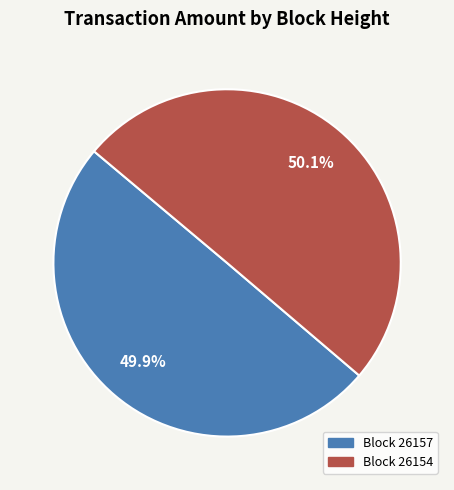

Is there a majority slice in this chart?

Yes